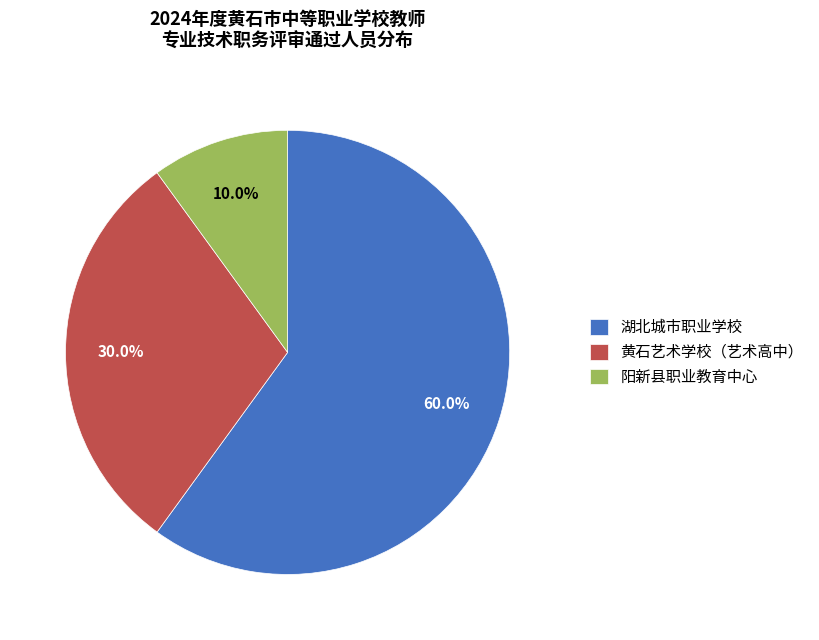

Count the number of slices in the pie.

3